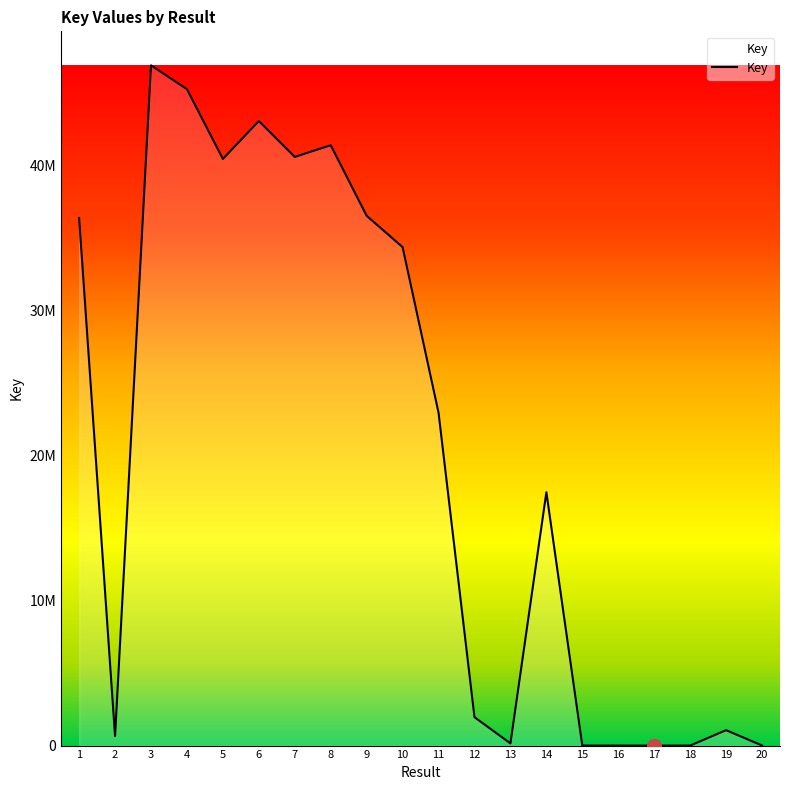

What is the average value?

20446802